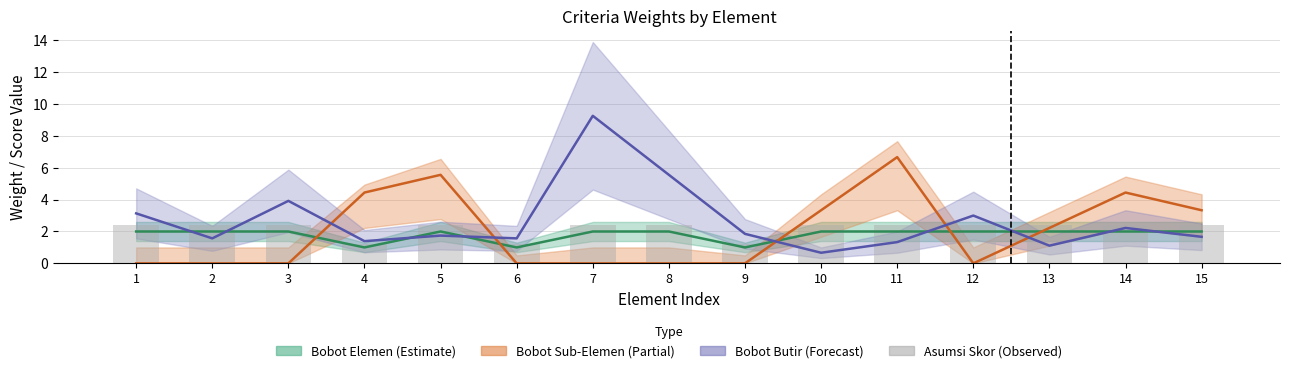

How many bars are there in total?

15